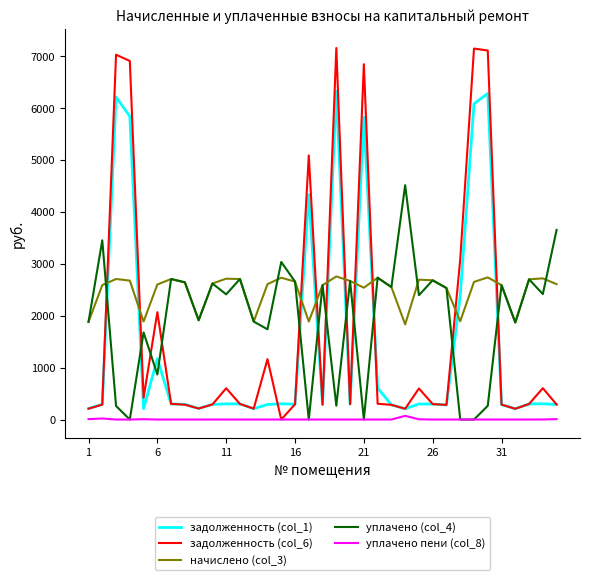

Which series has the largest range (max minus min)?

задолженность (col_6)